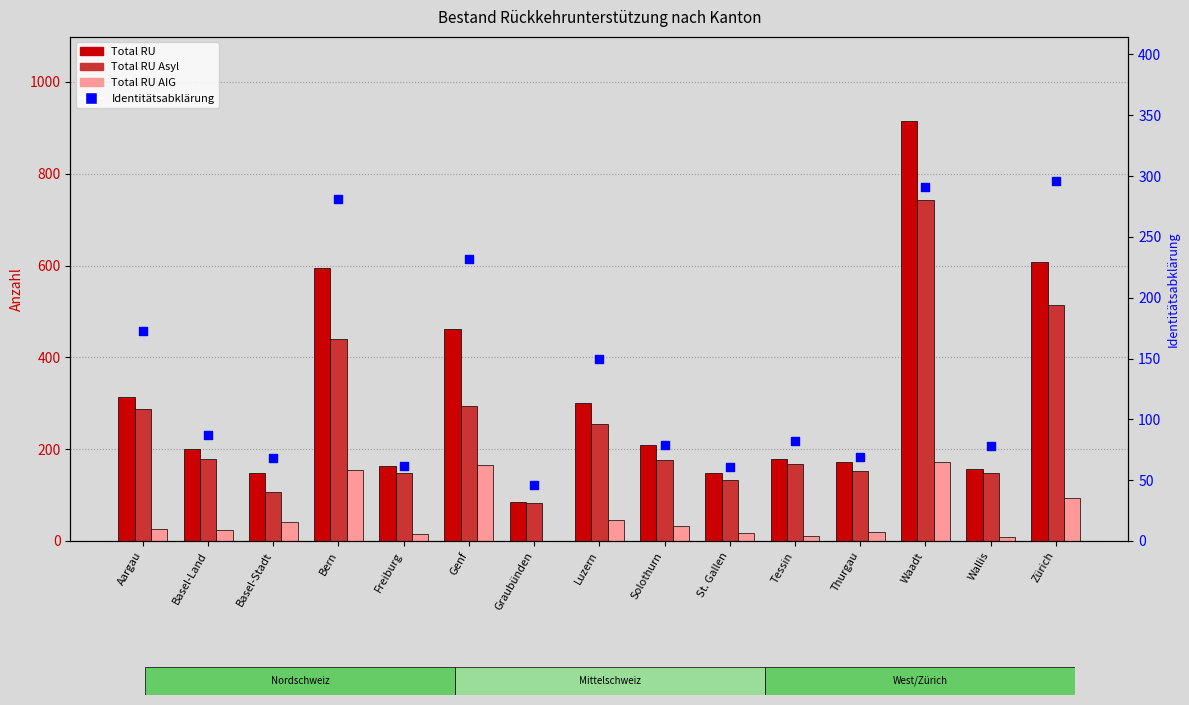

Is the value of Total RU at Thurgau greater than the value of Total RU AIG at Tessin?

Yes